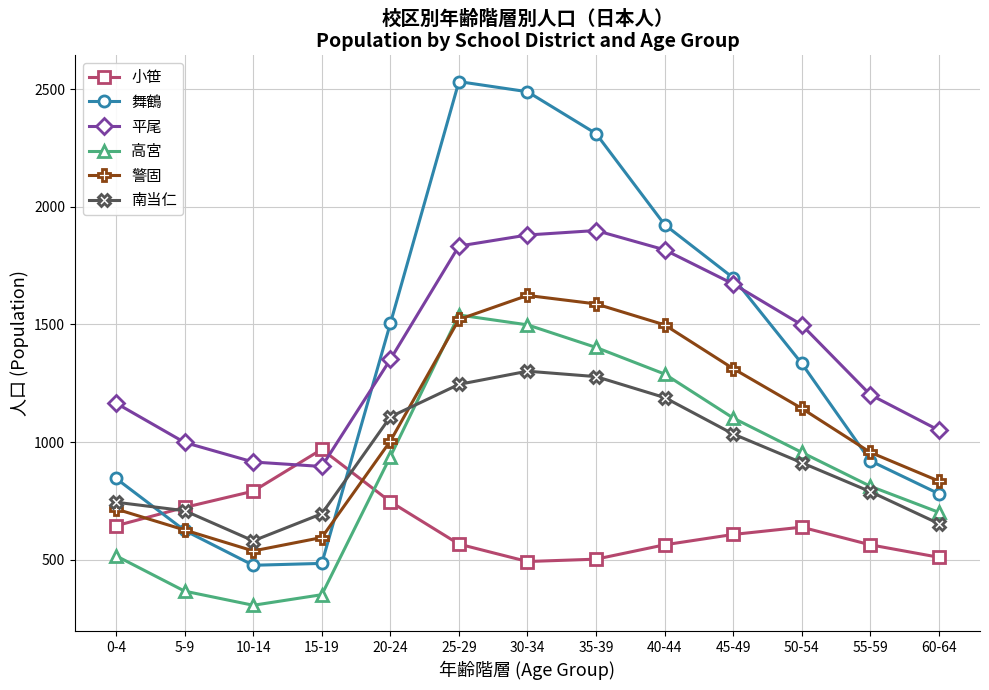

What is the label of the 6th point from the left?

25-29